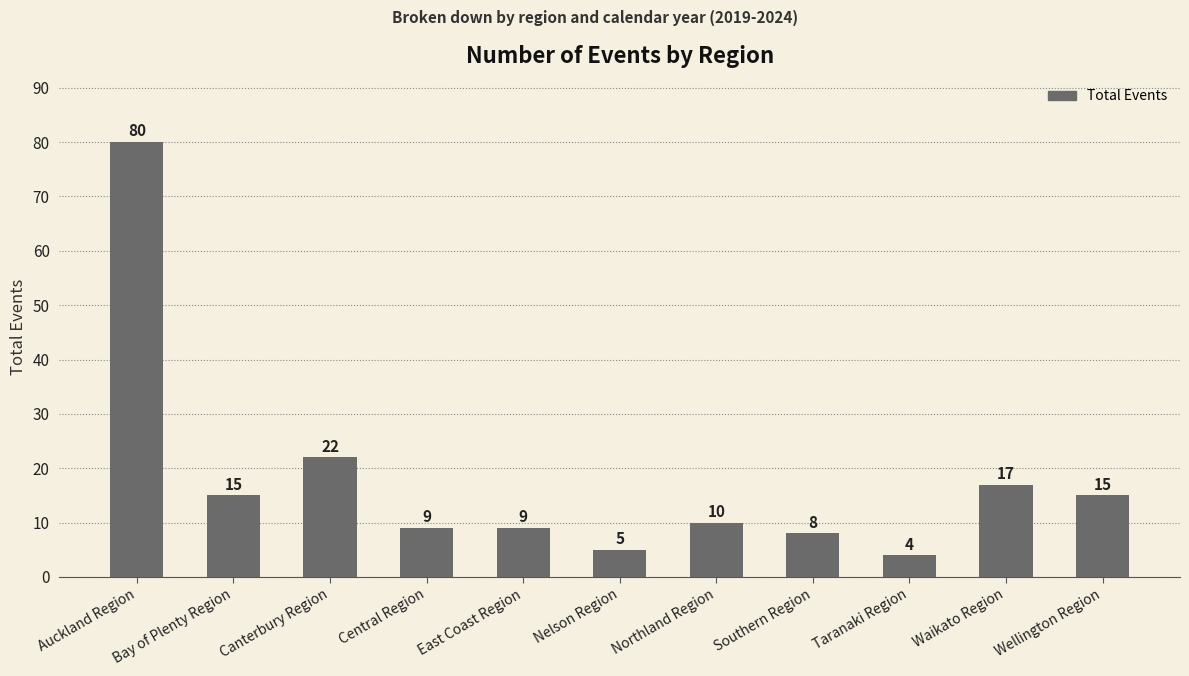

The value at Wellington Region is 15. True or false?

True